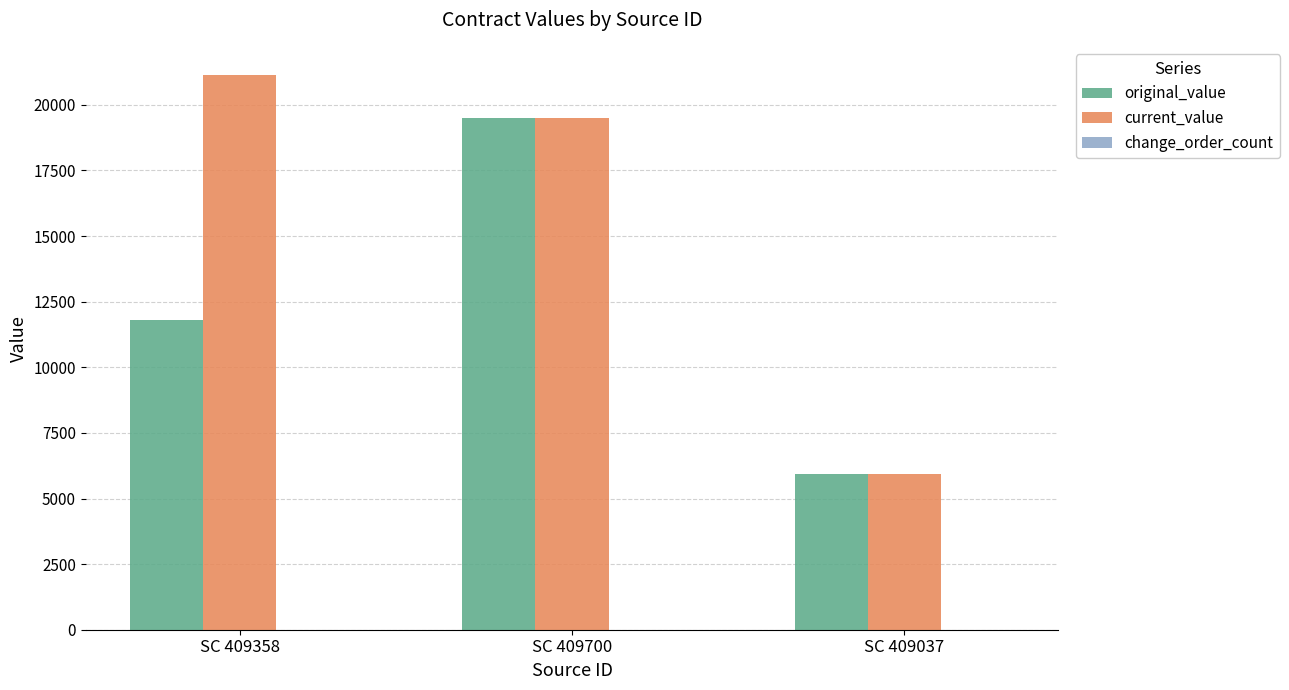

What is the spread (max minus min) of values at SC 409358?

21153.7